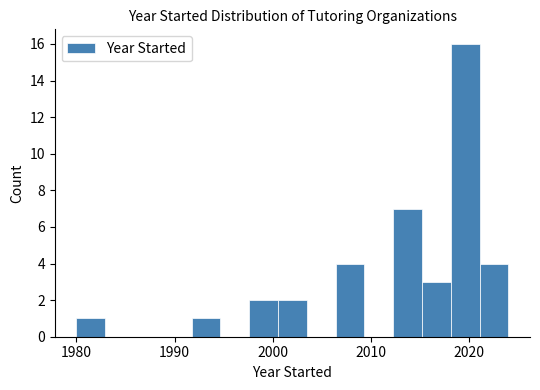

Around what value on the x-axis is the tallest bar? Give the approximate position of its centre, as read against the axis.

2020